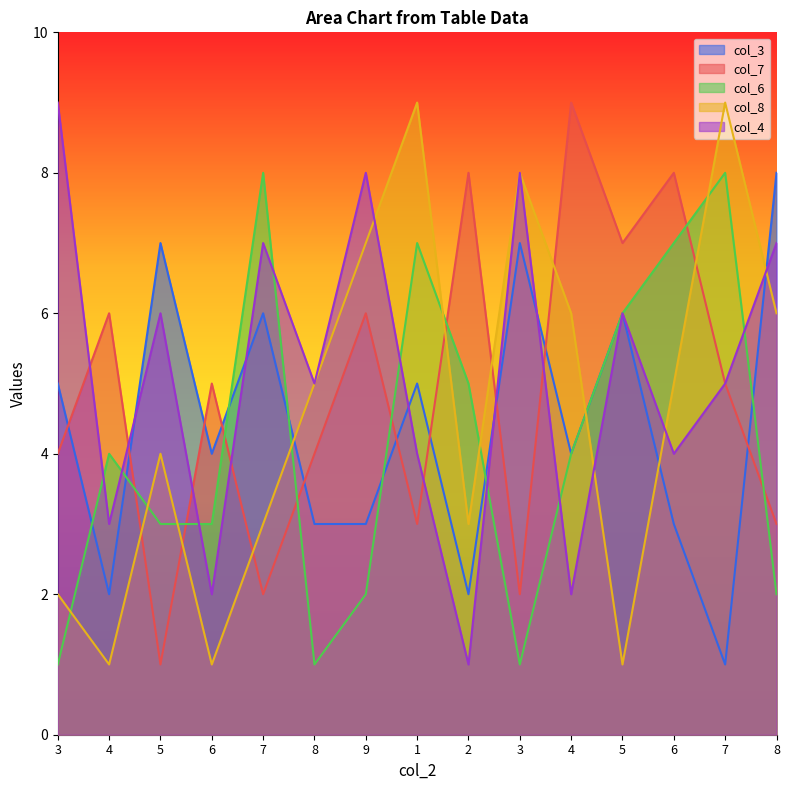

True or false: col_4 and col_8 cross at least once.

True